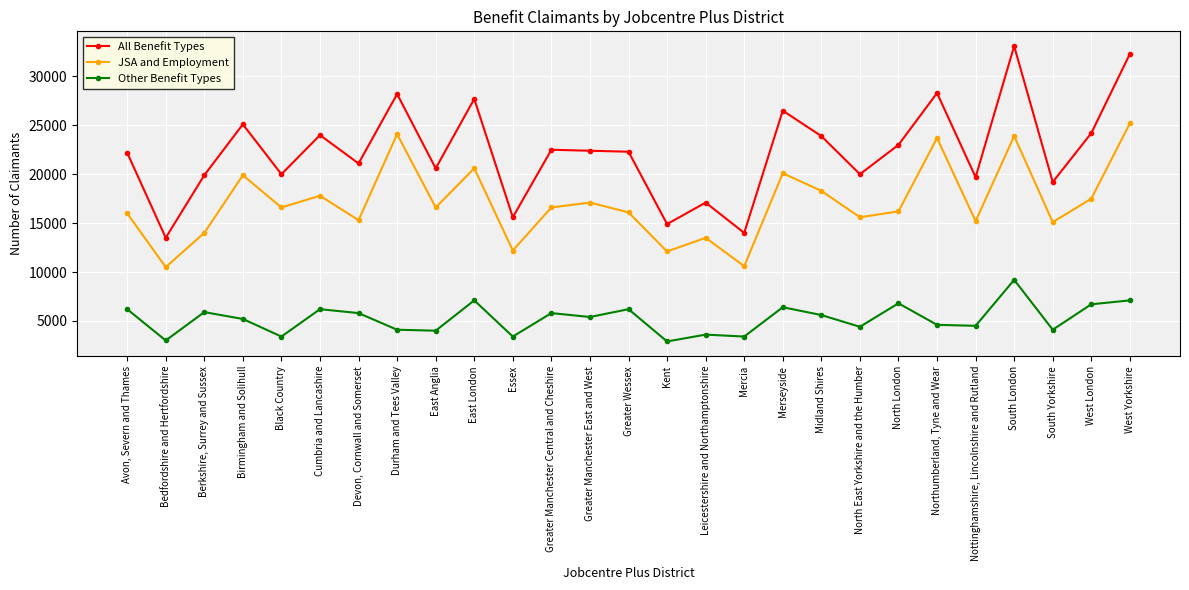

What is the minimum value shown in the chart?

2900